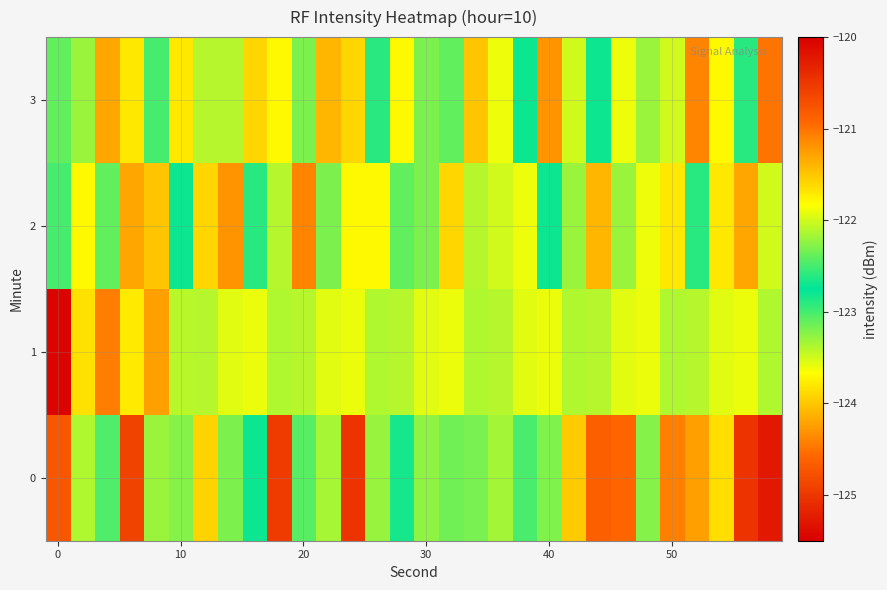

Which series has the largest total across all categories?

3